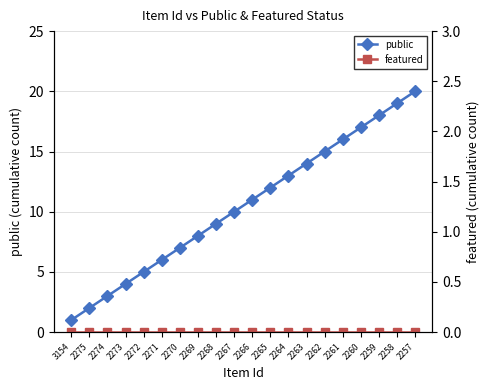

Which has a higher value, 2271 or 2275?

2271